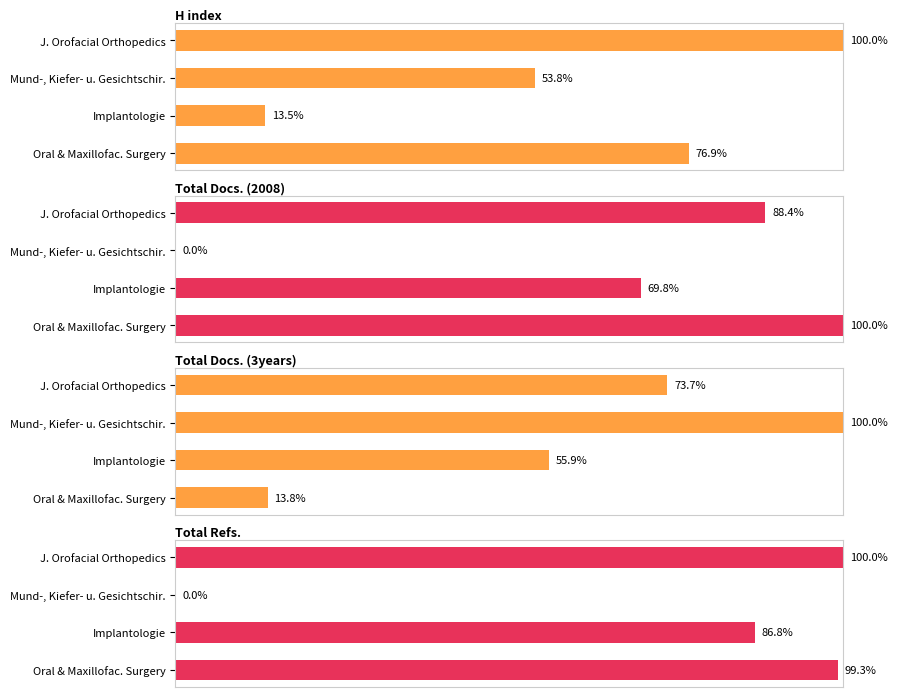

What is the maximum value shown in the chart?

1.0